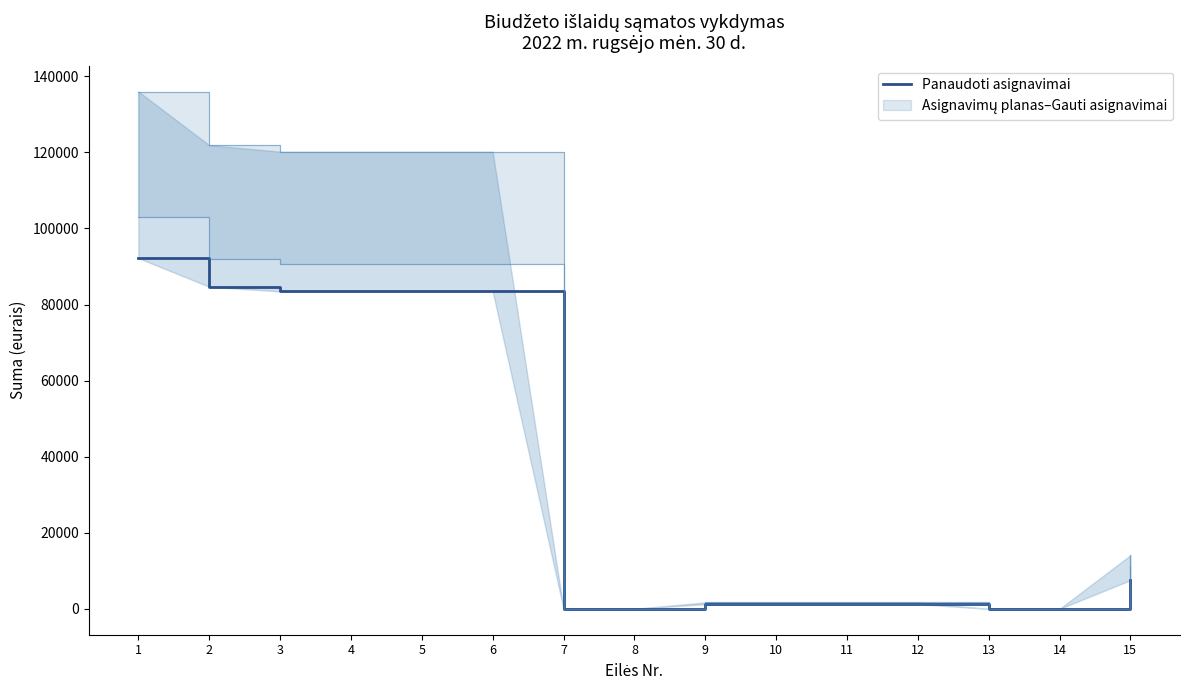

Between 5 and 14, which is larger?

5